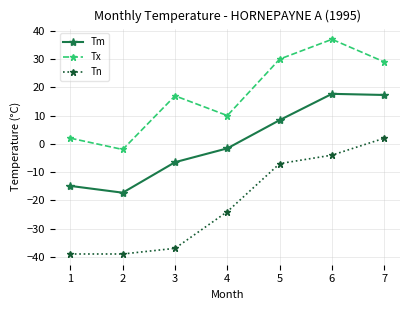

How many values in Tm are below zero?

4